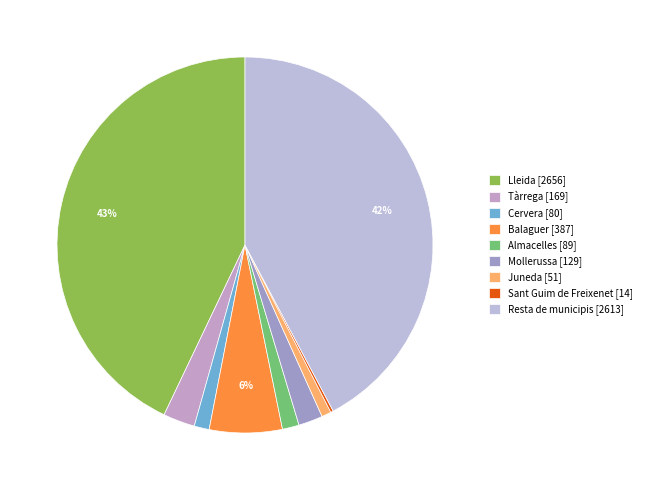

What is the change in value from Lleida to Tàrrega?

-2487